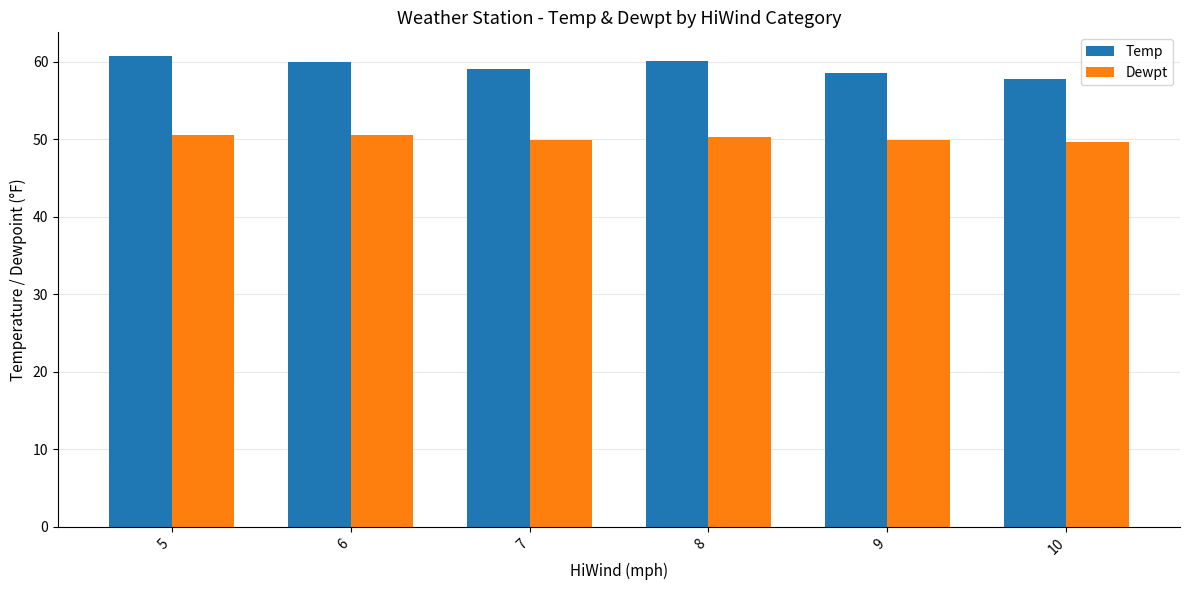

What is the greatest value displayed?

60.8